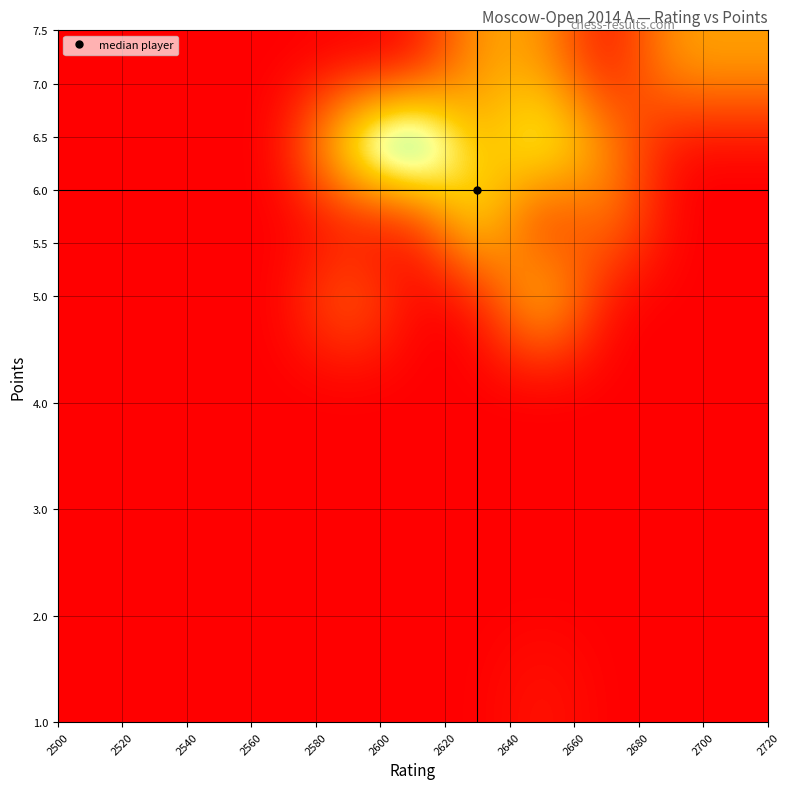

Count the number of categories in the chart.

11